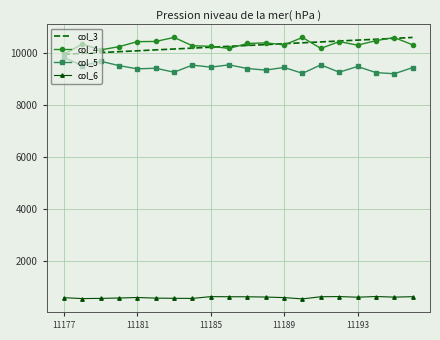

What is the smallest value displayed?

563.0